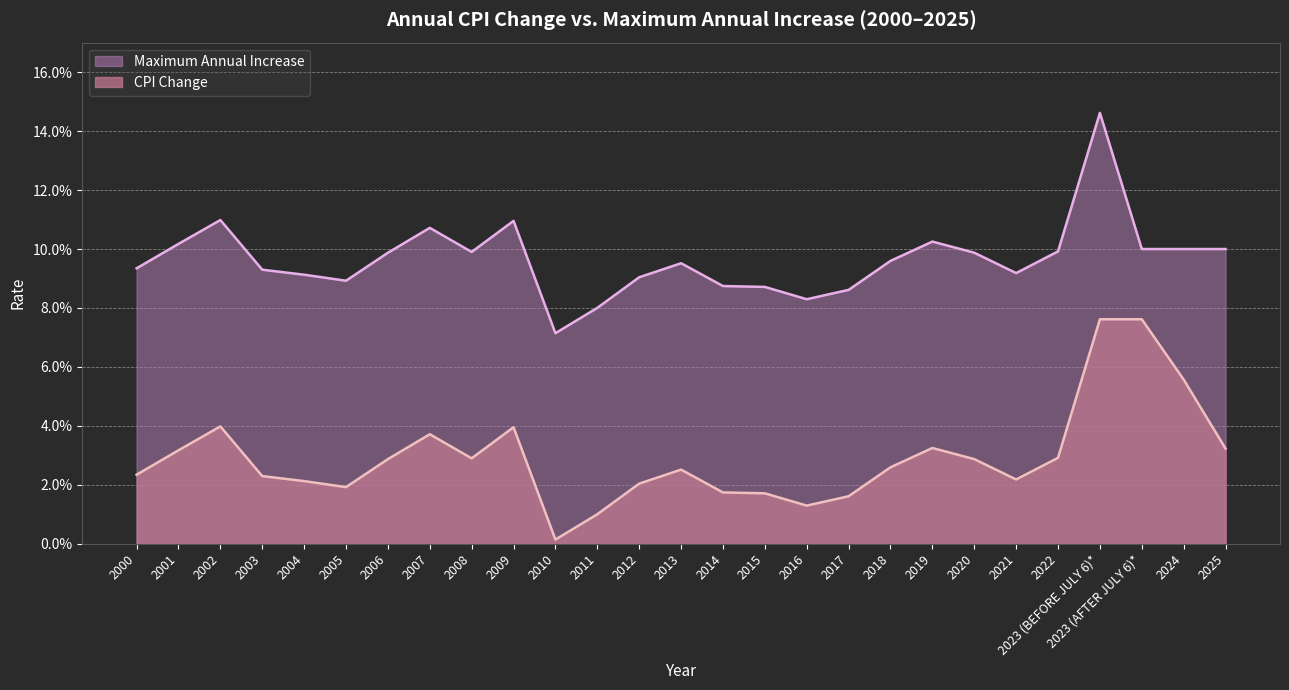

List the series in order of their overall mean, highest first.

Maximum Annual Increase, CPI Change